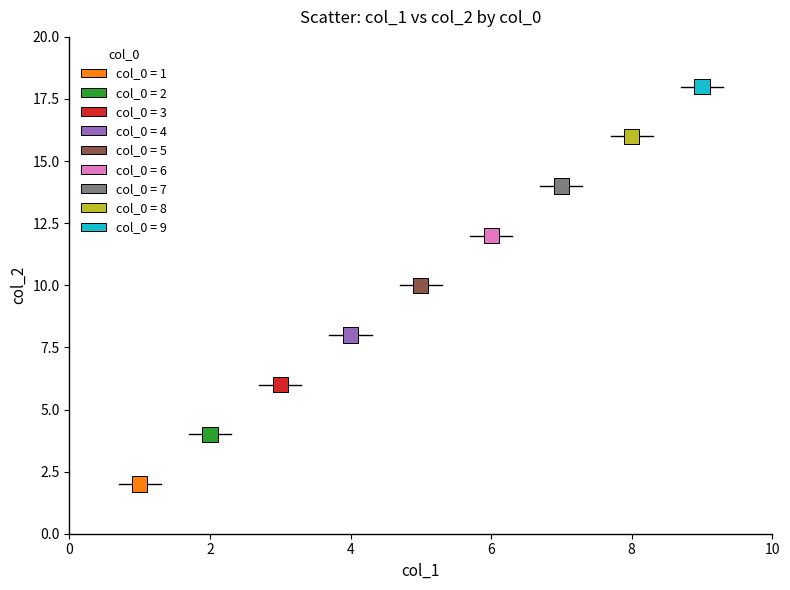

What is the average Y value?

10